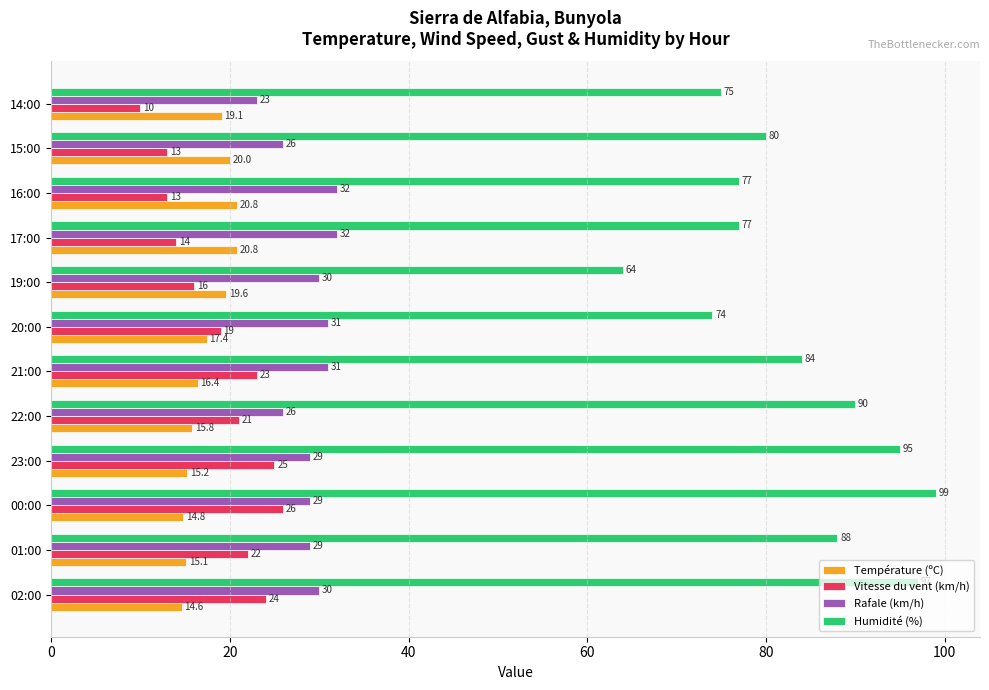

Between 23:00 and 20:00, which series saw the biggest shift?

Humidité (%)